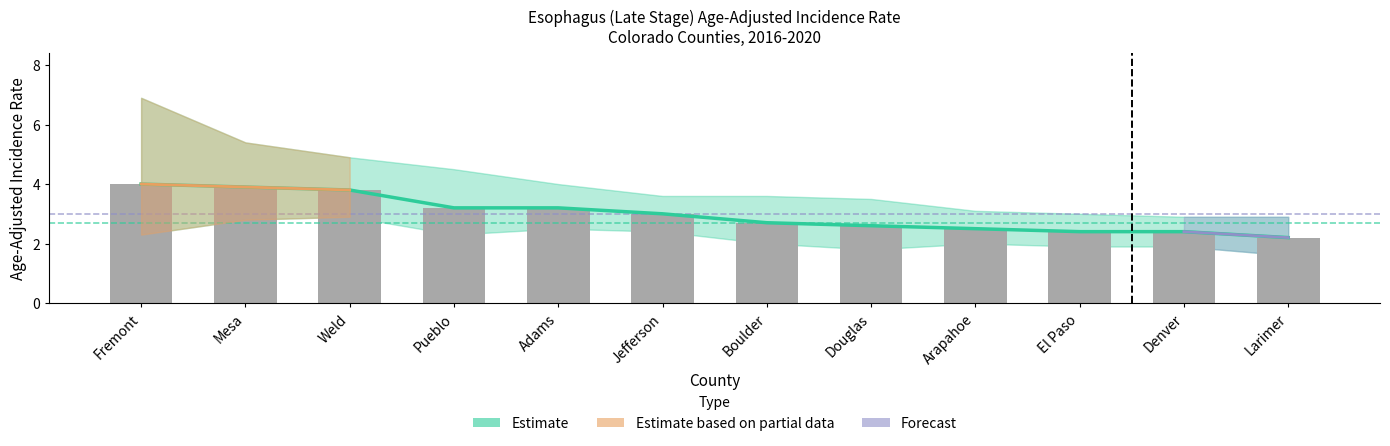

The Age-Adjusted Incidence Rate series shows 3.8 at Denver. True or false?

False